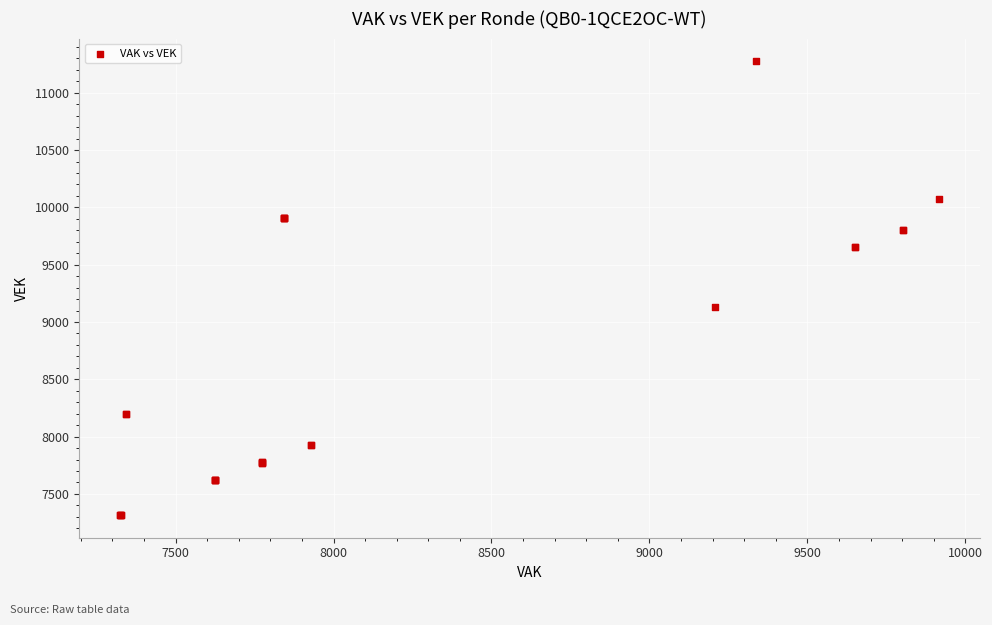

What Y value in the scatter plot is closest to 9295?

9128